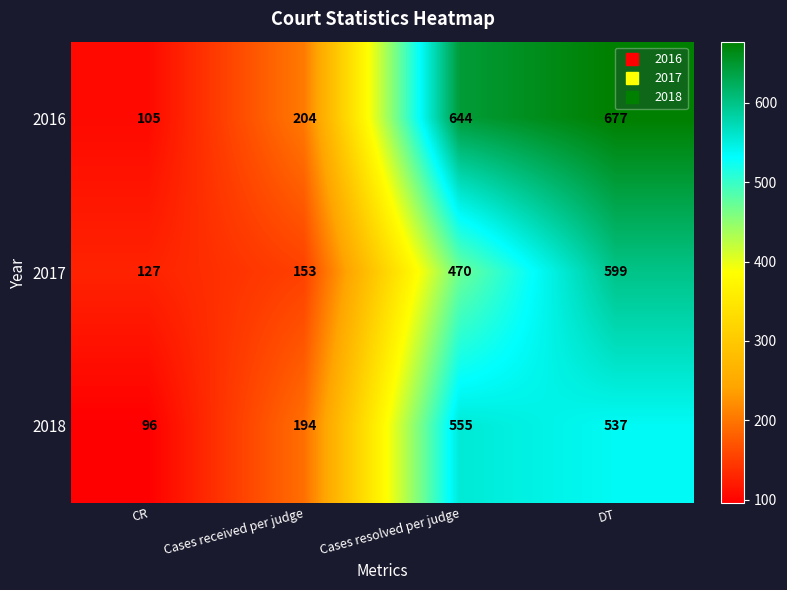

What is the difference between the maximum and minimum values in the 2016 series?

572